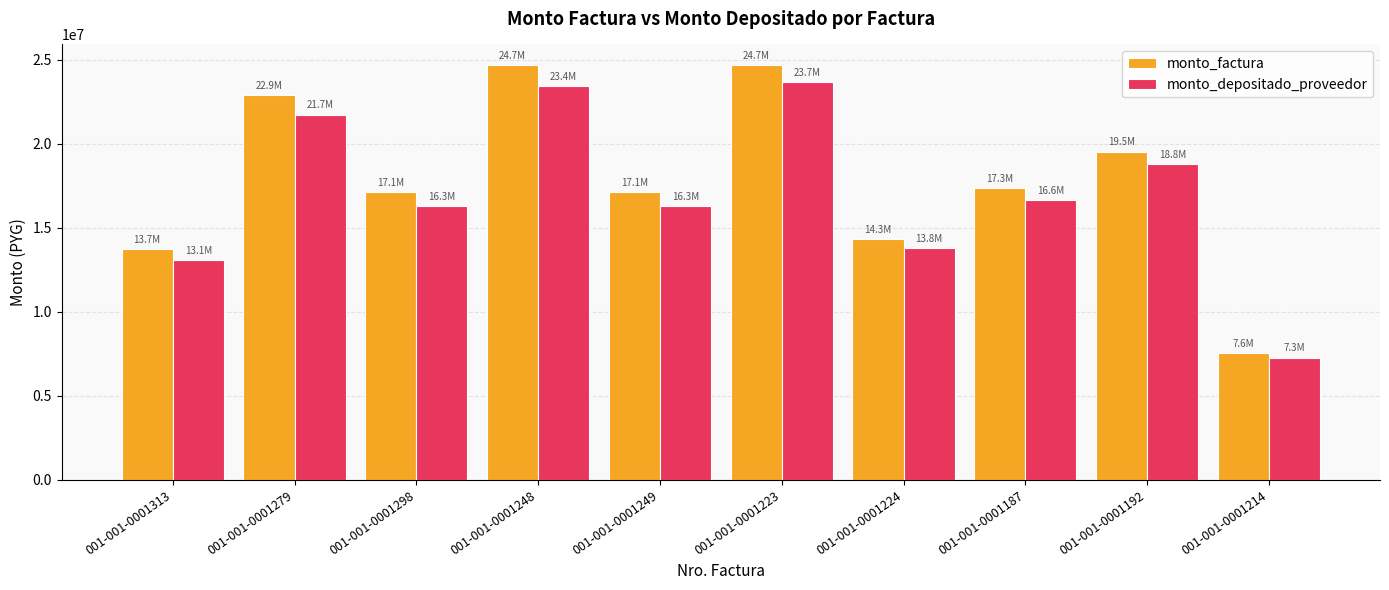

What position from the left is 001-001-0001192?

9